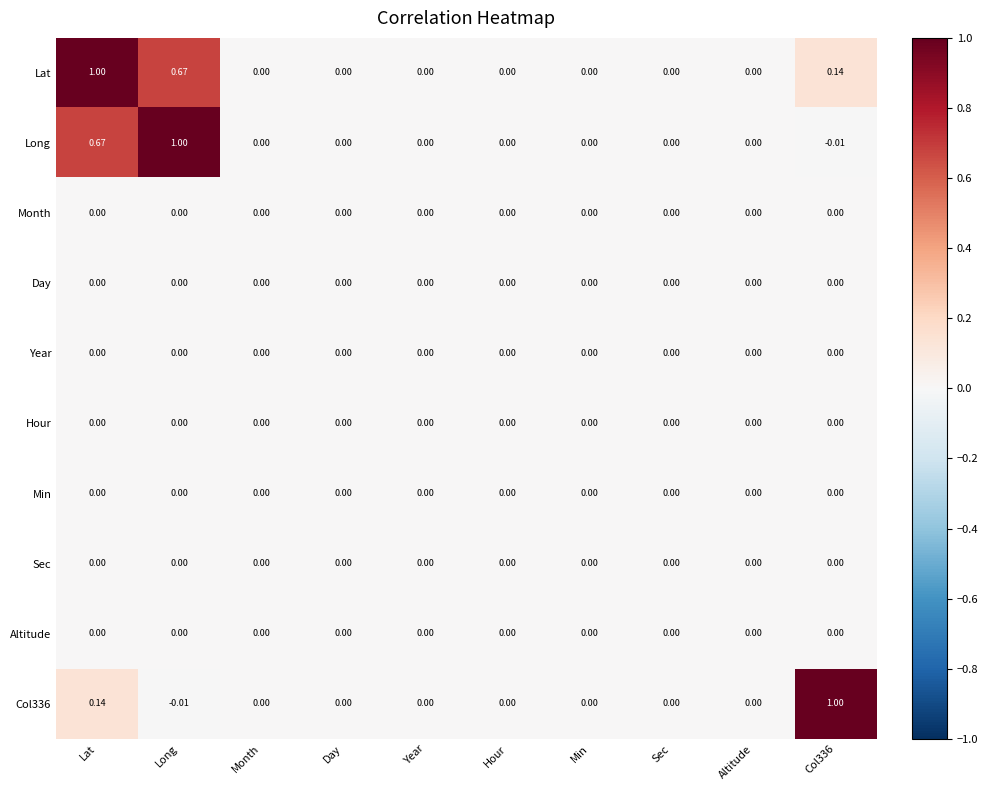

Which series has the largest total across all categories?

Lat